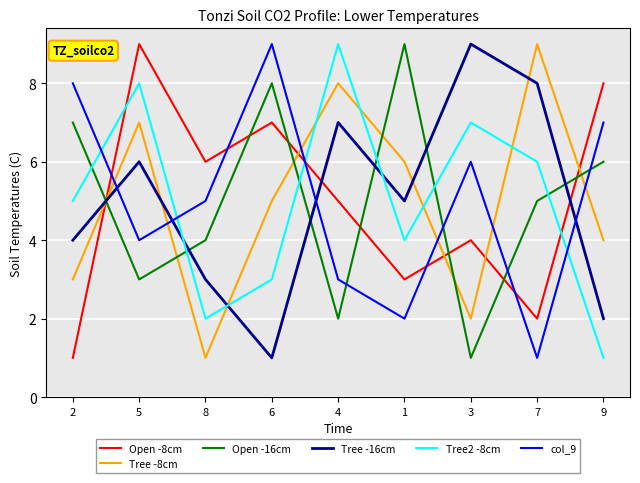

What is the sum of the Tree2 -8cm values at 1 and 3?

11